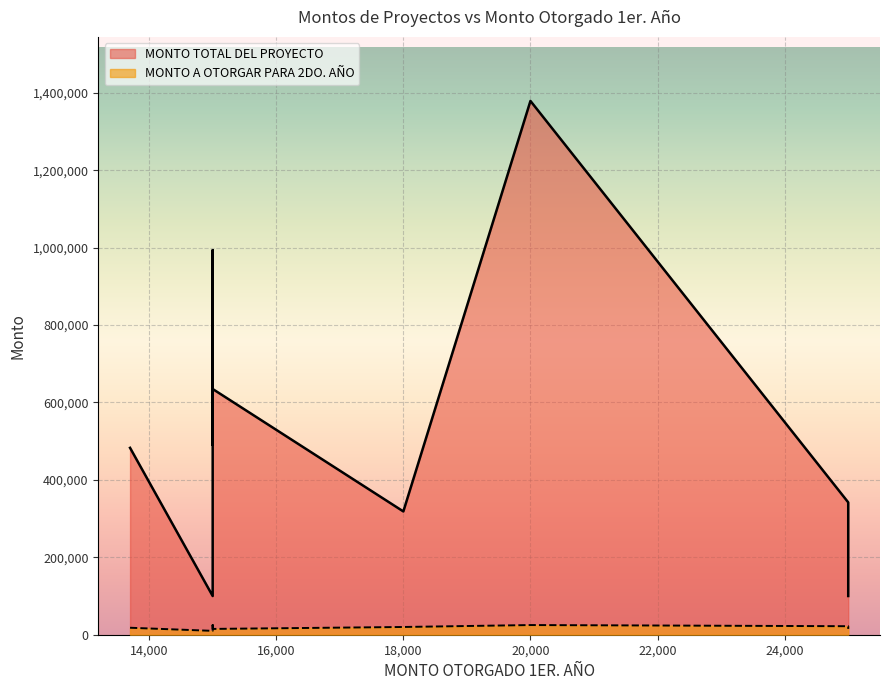

What is the difference between the maximum and minimum values in the MONTO A OTORGAR PARA 2DO. AÑO series?

15000.0